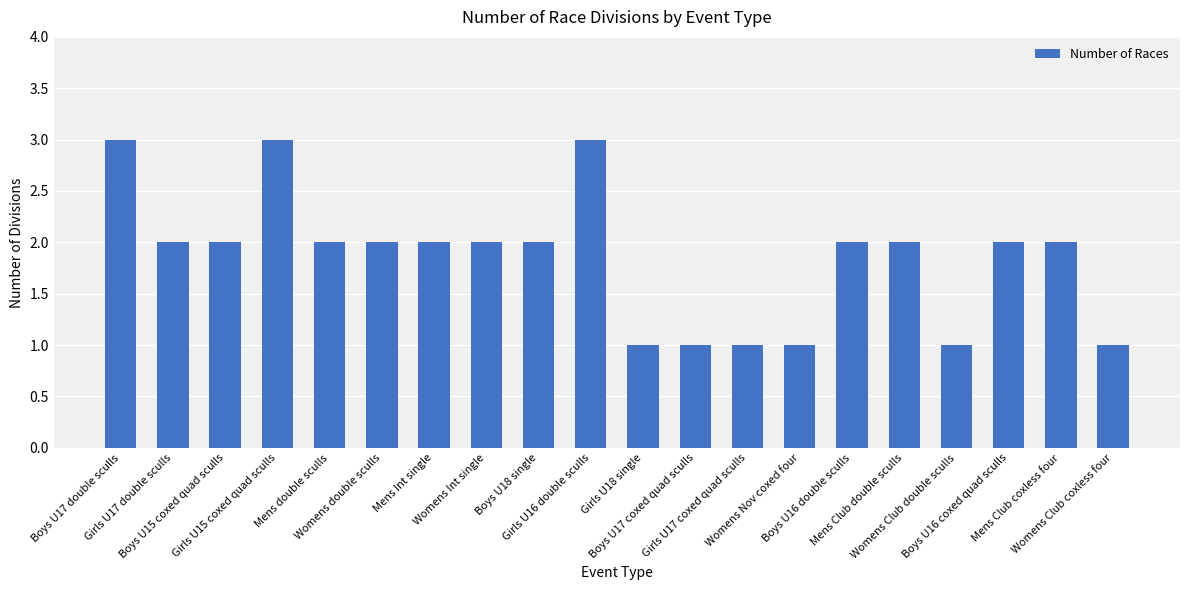

What is the sum of all values?

37